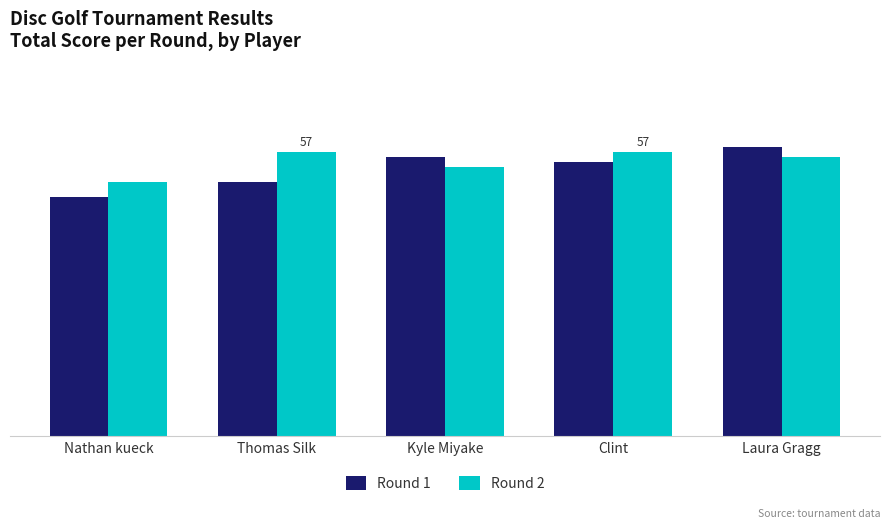

Which series has the largest range (max minus min)?

Round 1